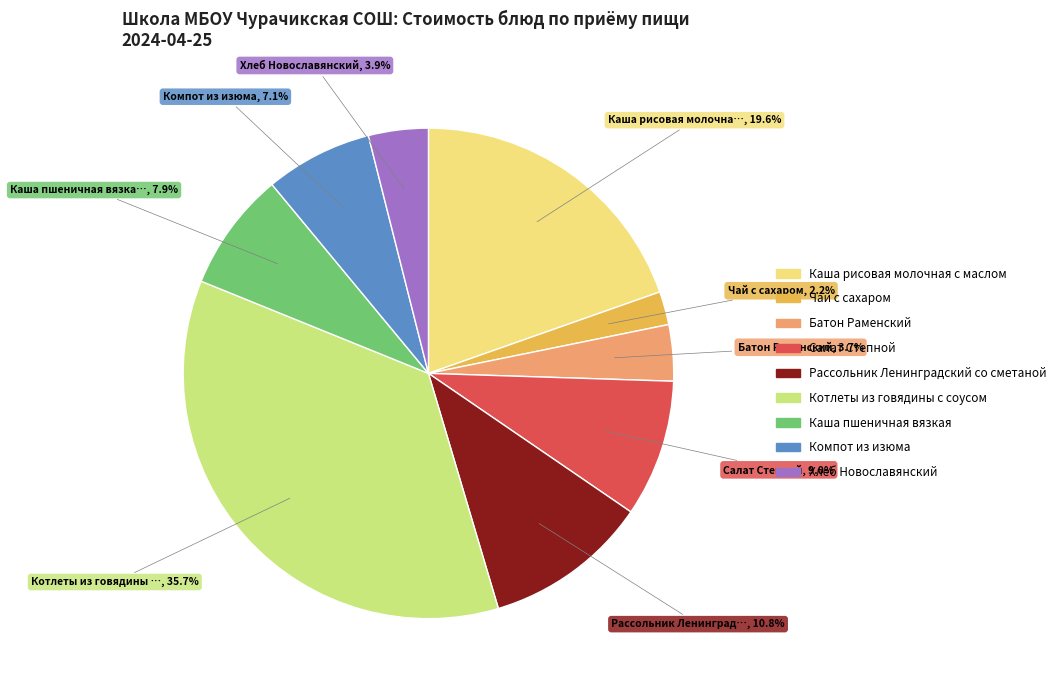

Which category has the biggest portion of the pie?

Котлеты из говядины с соусом